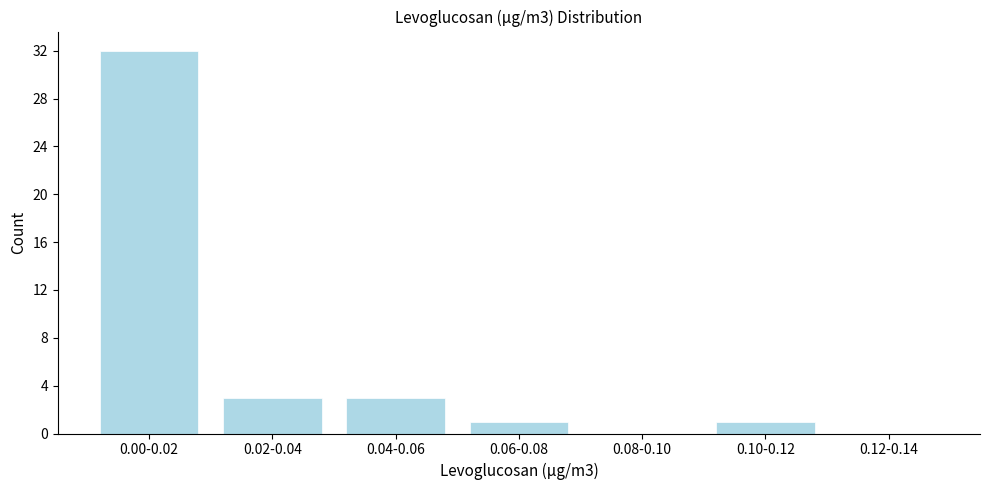

Reading left to right, list all the values displayed in this chart.

0.00-0.02=32	0.02-0.04=3	0.04-0.06=3	0.06-0.08=1	0.08-0.10=0	0.10-0.12=1	0.12-0.14=0